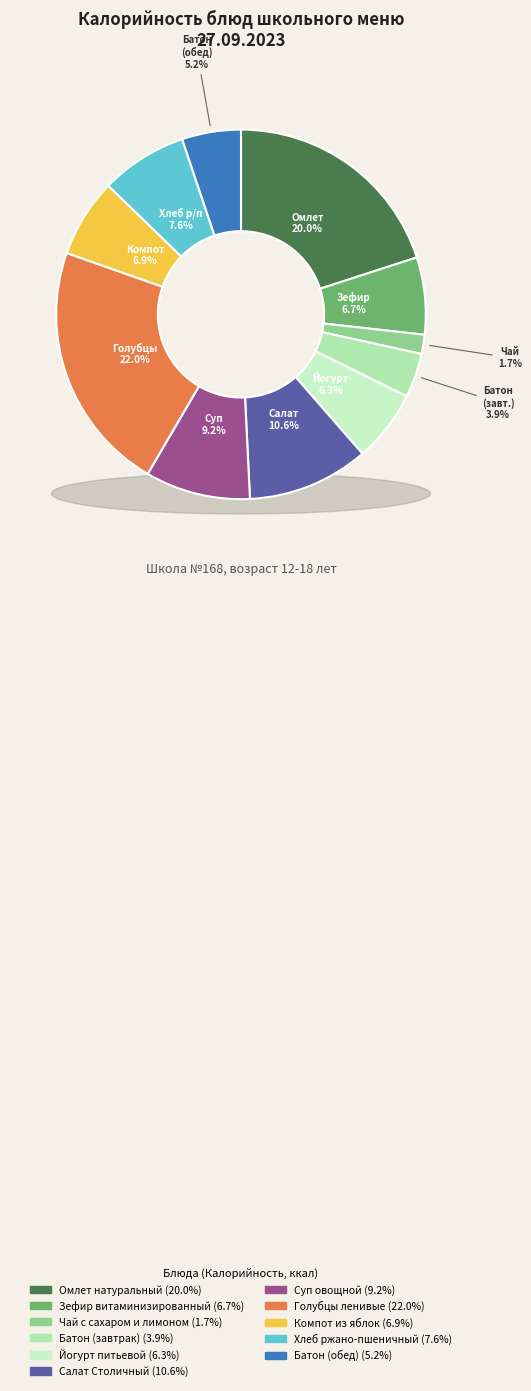

To the nearest percent, what portion does Чай с сахаром и лимоном represent?

2%